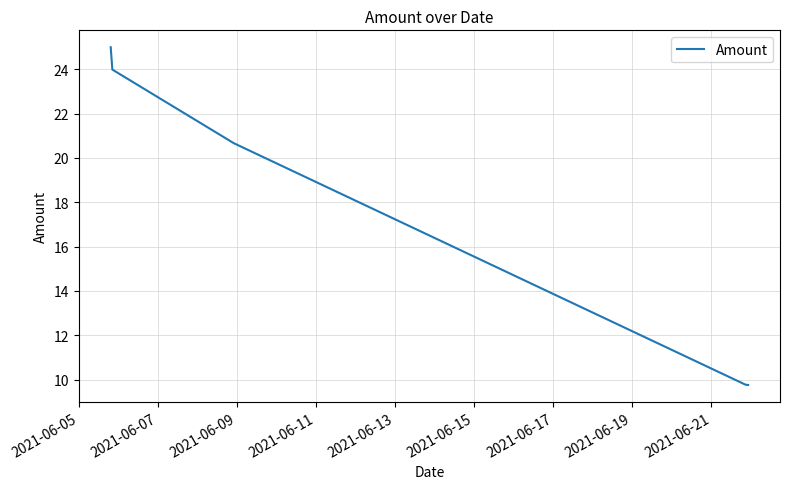

What is the sum of all values?

109.8